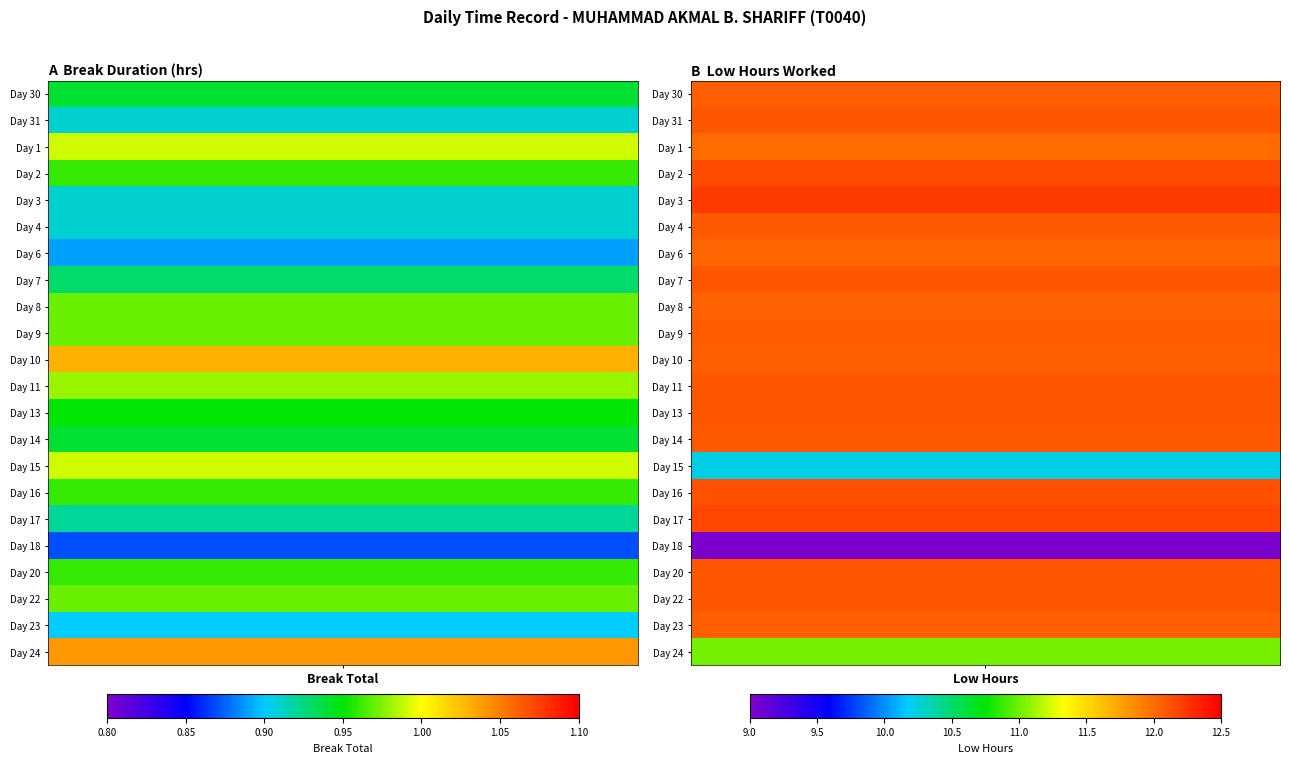

At 3, list the series in order from smallest to largest.

30, 31, 1, 2, 3, 4, 6, 7, 8, 9, 10, 11, 13, 14, 15, 16, 17, 18, 20, 22, 23, 24